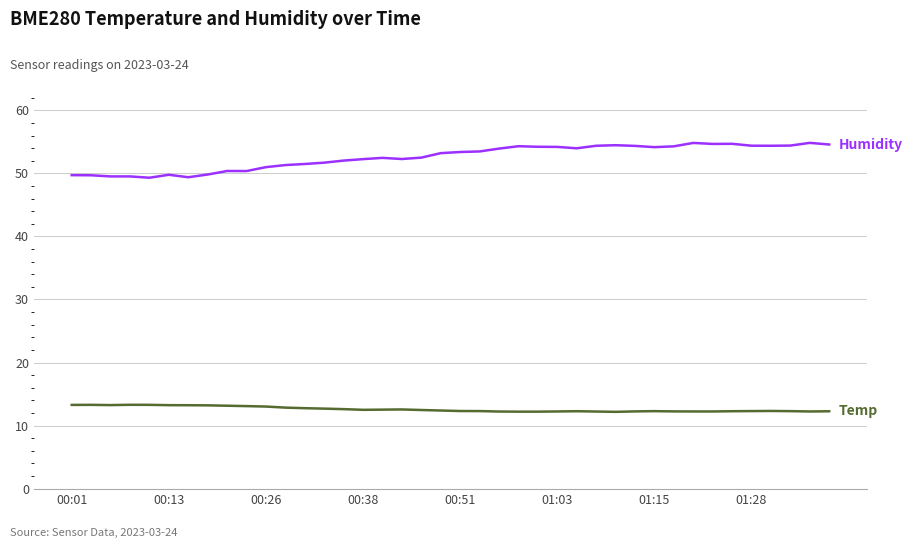

What is the maximum value shown in the chart?

54.8